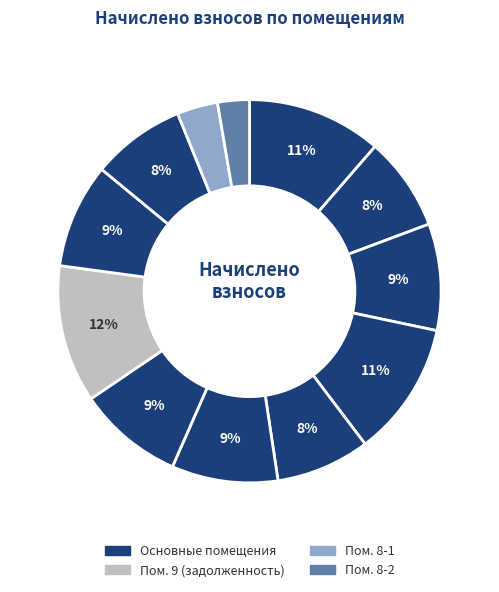

What is the smallest slice in the pie chart?

8-2